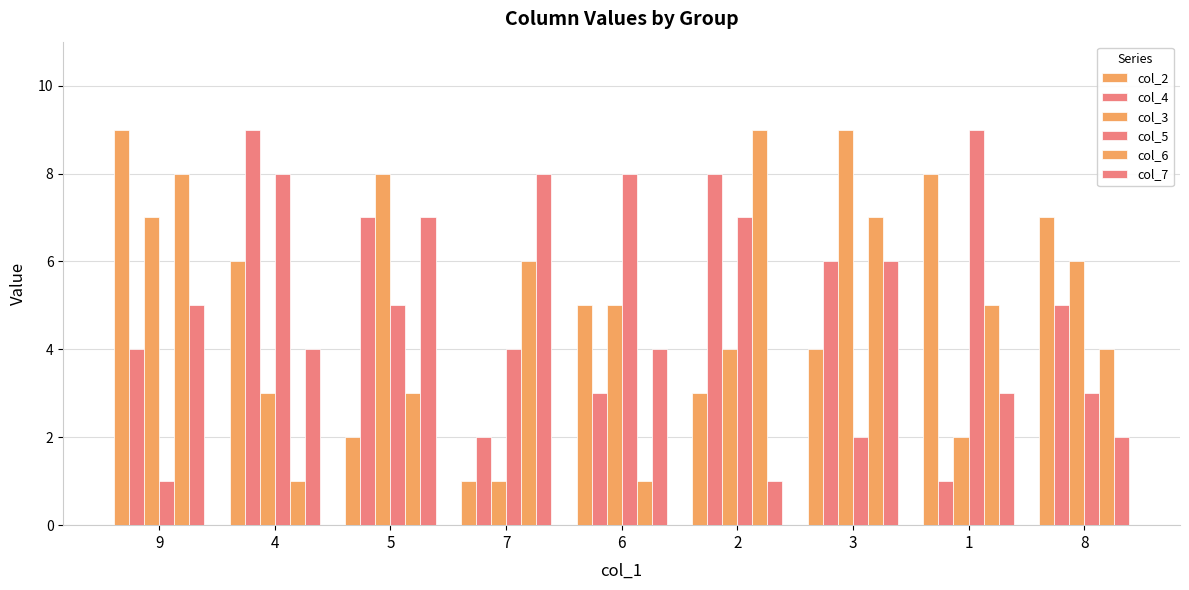

Count the number of categories in the chart.

9